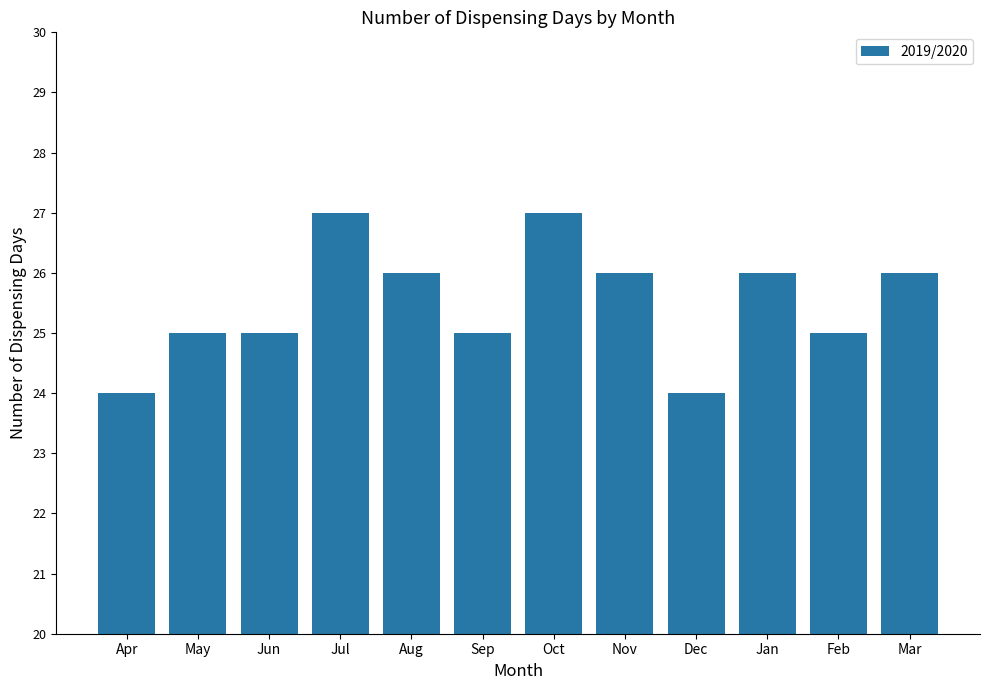

What is the change in value from Jun to Jul?

+2